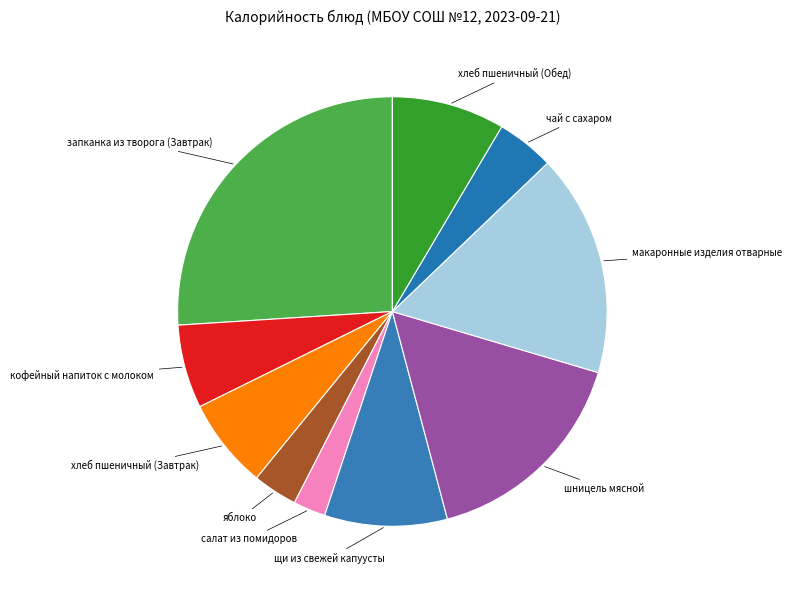

The запканка из творога (Завтрак) slice represents 41% of the pie. True or false?

False